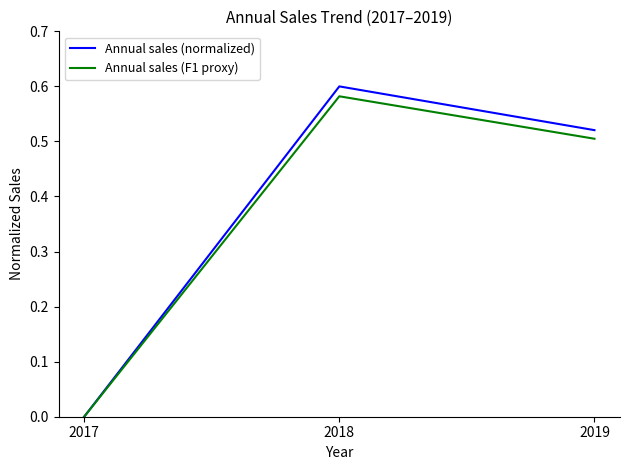

What is the total value across all series at 2018?

1.2